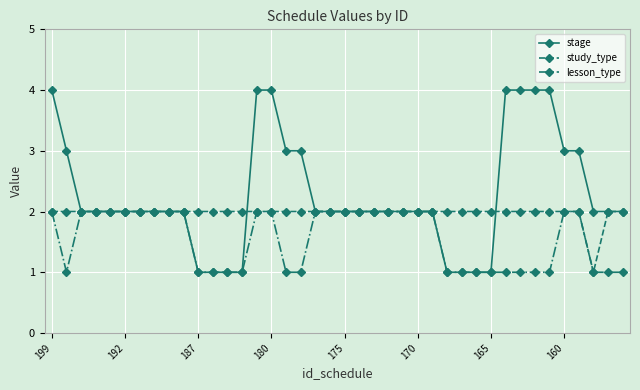

Reading left to right, what are all the values shown in this chart?

stage: 4	3	2	2	2	2	2	2	2	2	1	1	1	1	4	4	3	3	2	2	2	2	2	2	2	2	2	1	1	1	1	4	4	4	4	3	3	2	2	2
study_type: 2	2	2	2	2	2	2	2	2	2	2	2	2	2	2	2	2	2	2	2	2	2	2	2	2	2	2	2	2	2	2	2	2	2	2	2	2	1	2	2
lesson_type: 2	1	2	2	2	2	2	2	2	2	1	1	1	1	2	2	1	1	2	2	2	2	2	2	2	2	2	1	1	1	1	1	1	1	1	2	2	1	1	1